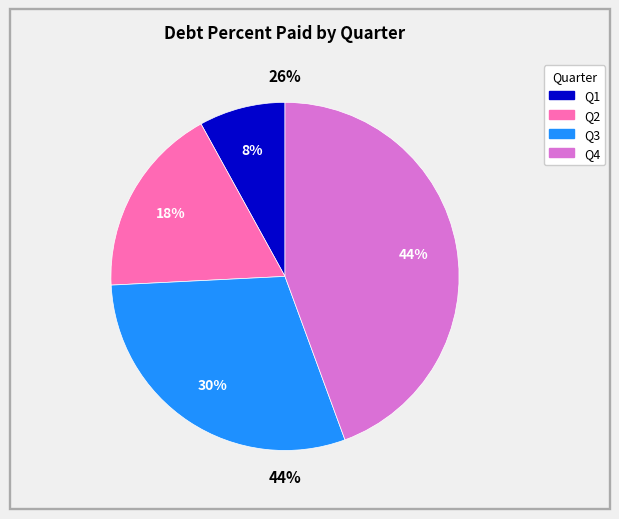

True or false: Q0 accounts for 0% of the total.

True